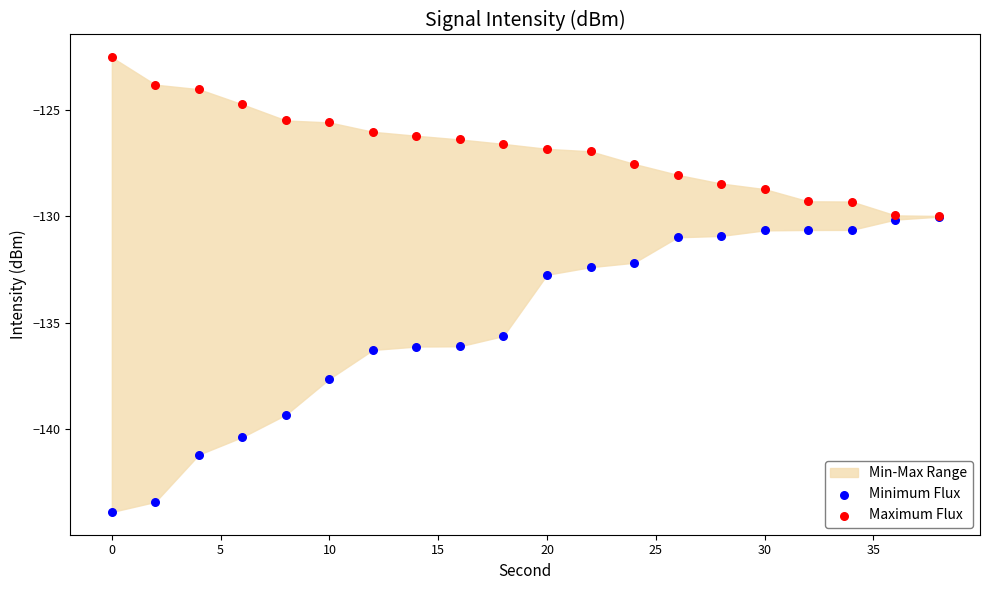

Which series reaches the maximum Y coordinate?

Maximum Flux